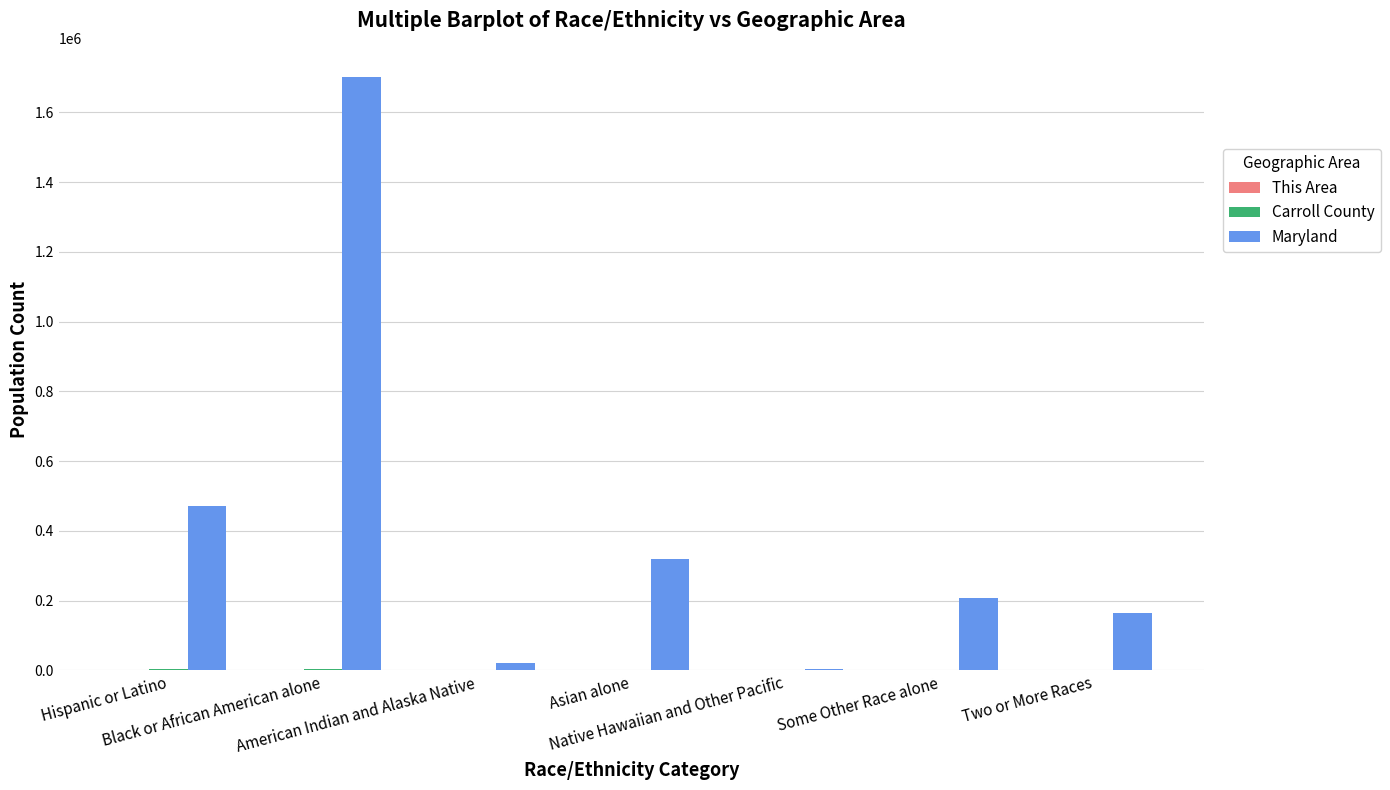

What is the greatest value displayed?

1700298